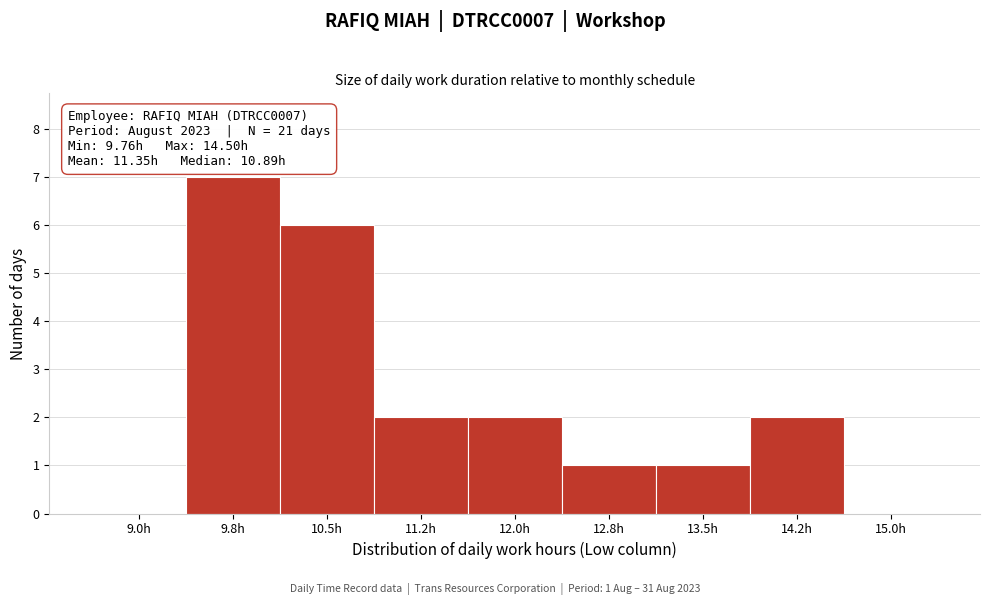

Reading left to right, list all the values displayed in this chart.

9.0h=0	9.8h=7	10.5h=6	11.2h=2	12.0h=2	12.8h=1	13.5h=1	14.2h=2	15.0h=0